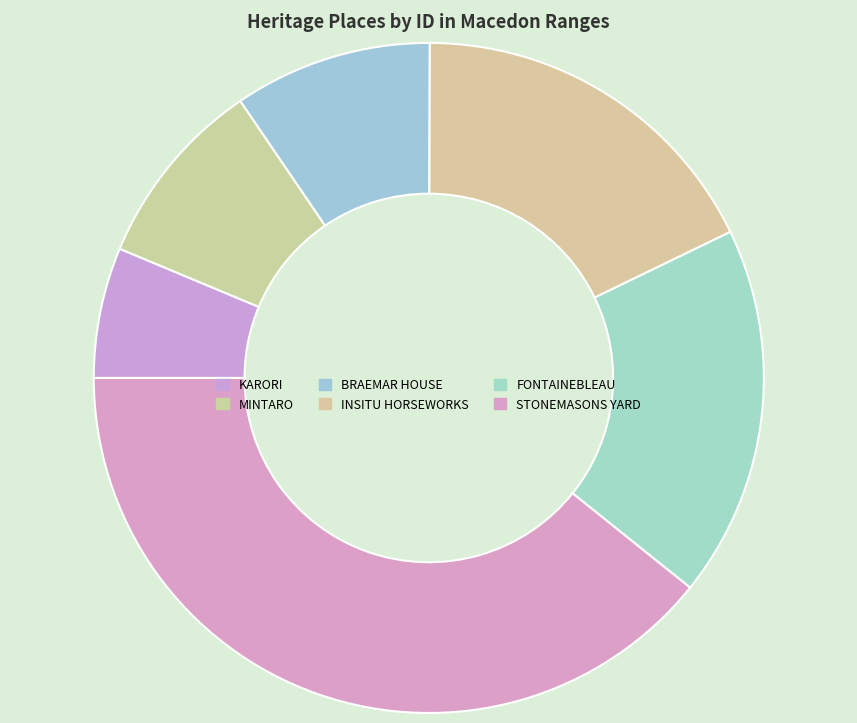

How many slices are in this pie chart?

6